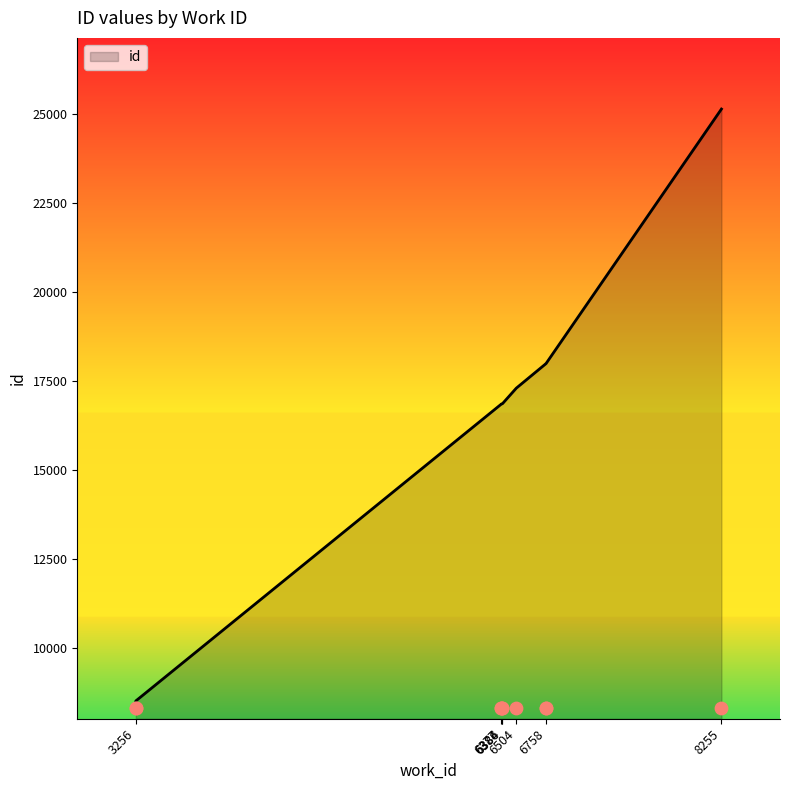

Between 3256 and 6384, which is larger?

6384